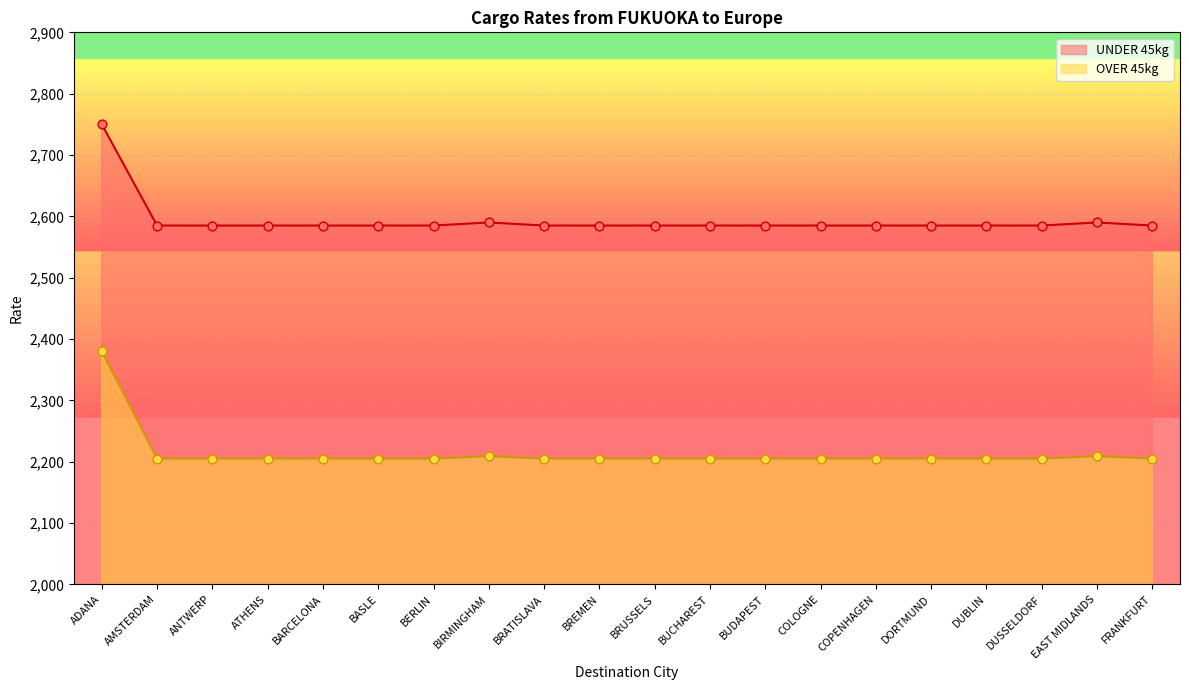

Which series has the largest total across all categories?

UNDER 45kg